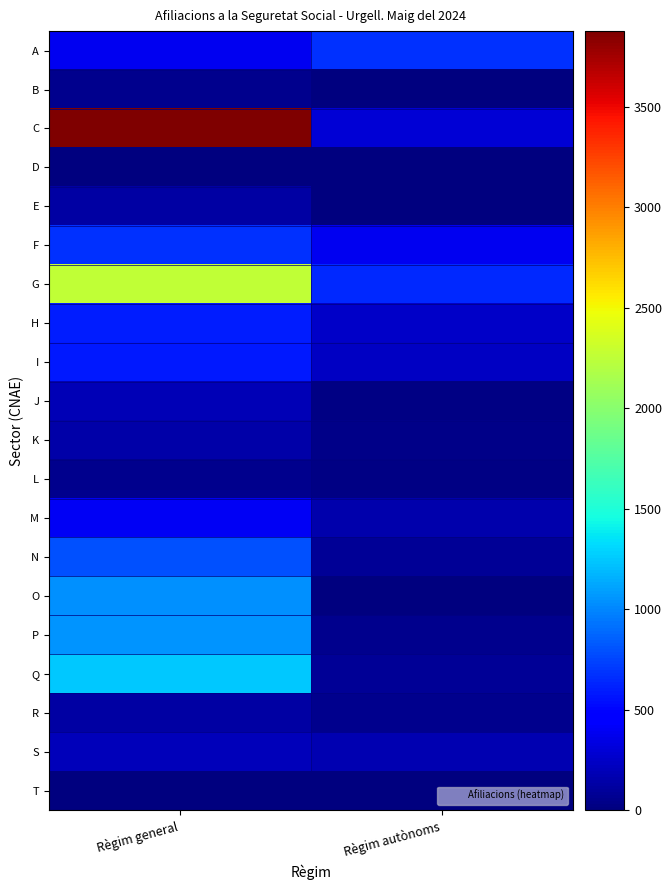

Reading right to left, extract all data points from this chart.

A: Règim autònoms=670	Règim general=380
B: Règim autònoms=0	Règim general=55
C: Règim autònoms=295	Règim general=3875
D: Règim autònoms=5	Règim general=5
E: Règim autònoms=0	Règim general=130
F: Règim autònoms=380	Règim general=670
G: Règim autònoms=640	Règim general=2270
H: Règim autònoms=245	Règim general=595
I: Règim autònoms=235	Règim general=585
J: Règim autònoms=30	Règim general=195
K: Règim autònoms=35	Règim general=150
L: Règim autònoms=25	Règim general=50
M: Règim autònoms=165	Règim general=395
N: Règim autònoms=85	Règim general=800
O: Règim autònoms=0	Règim general=1035
P: Règim autònoms=50	Règim general=1045
Q: Règim autònoms=90	Règim general=1250
R: Règim autònoms=60	Règim general=135
S: Règim autònoms=175	Règim general=200
T: Règim autònoms=0	Règim general=5